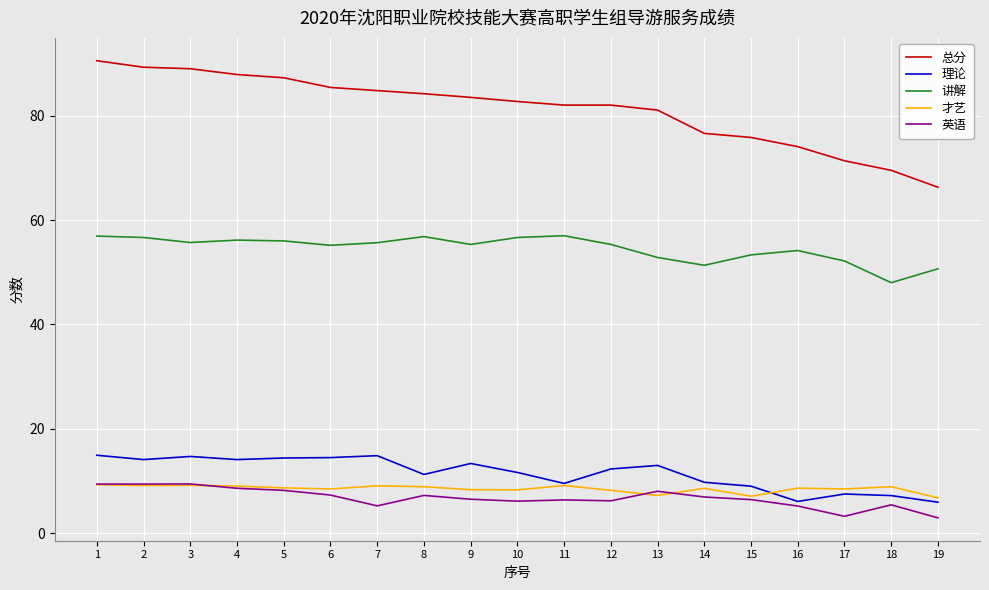

What is the total value across all series at 4?

175.8